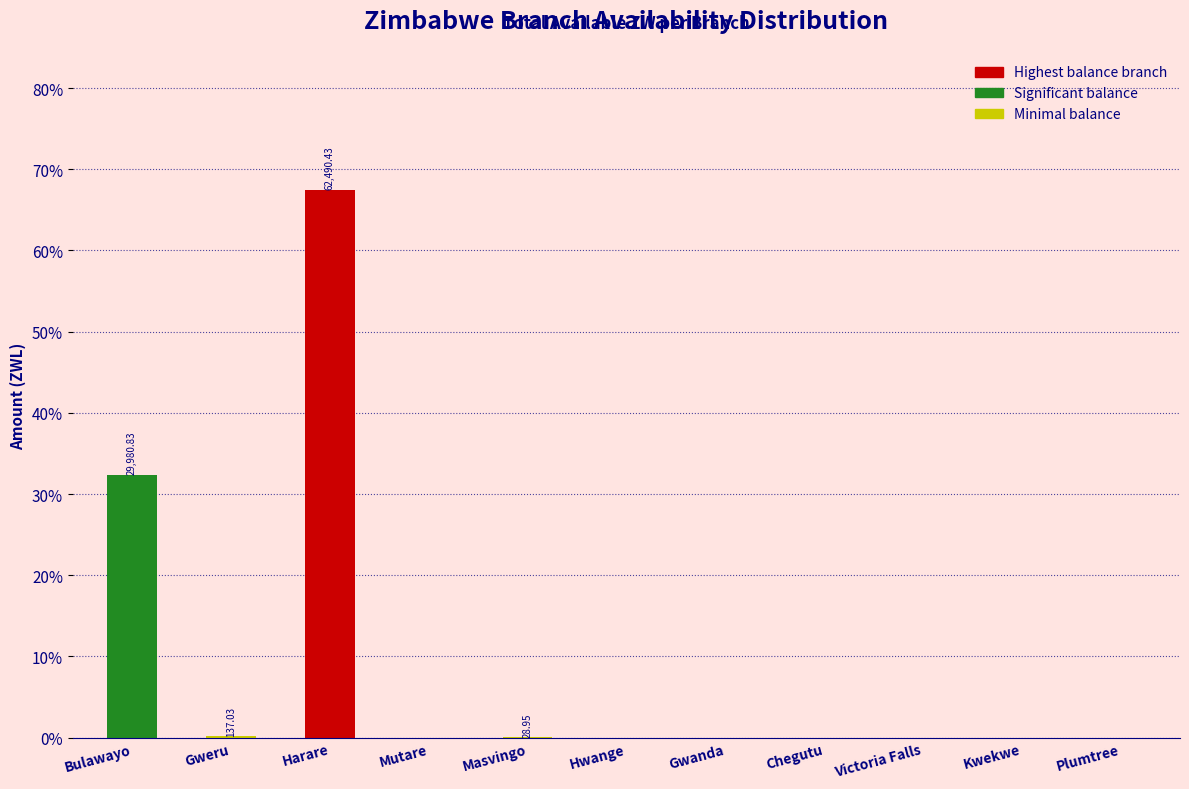

What is the sum of all values?

100.0